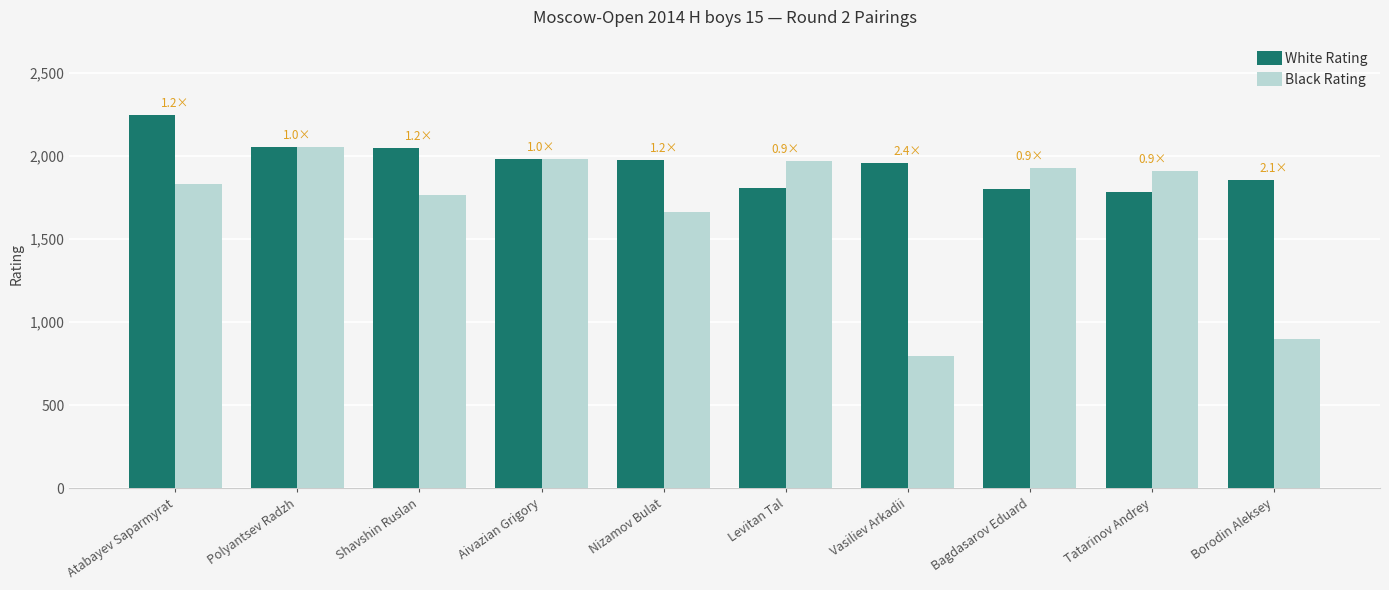

Which series has the widest spread of values?

Black Rating